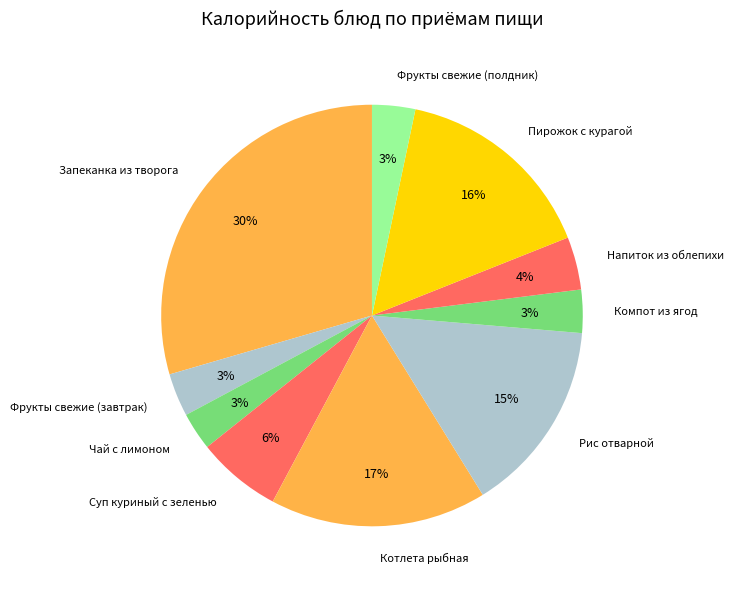

How many slices are in this pie chart?

10